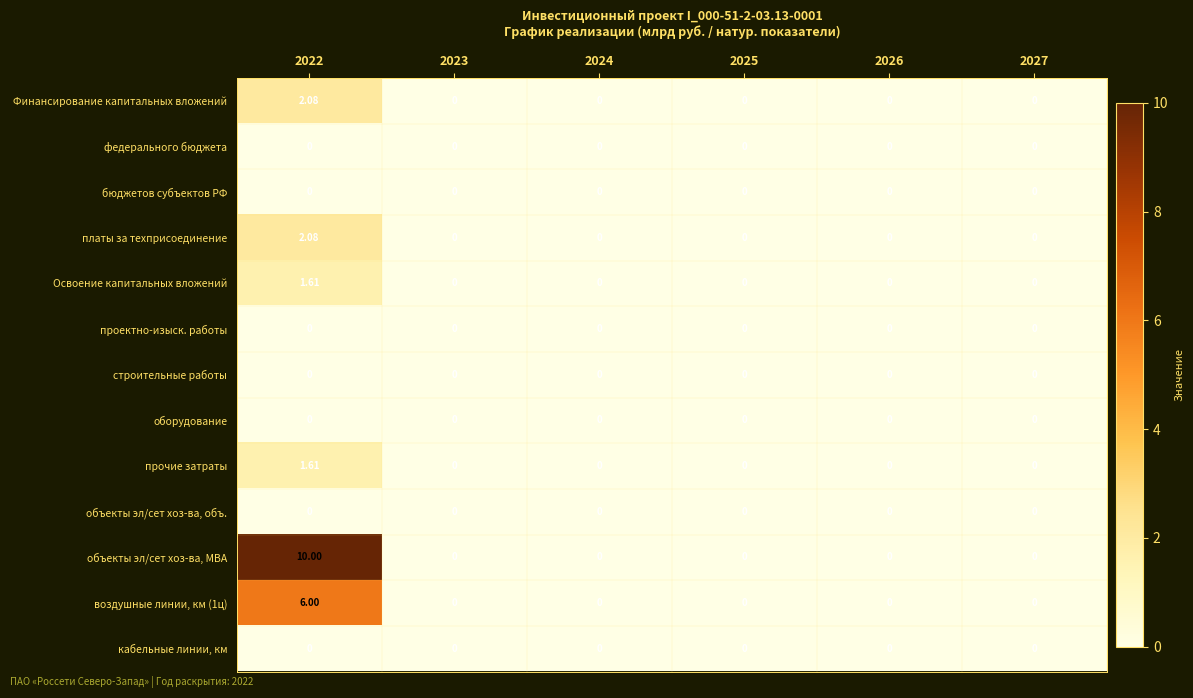

At which category is the sum across all series the highest?

2022